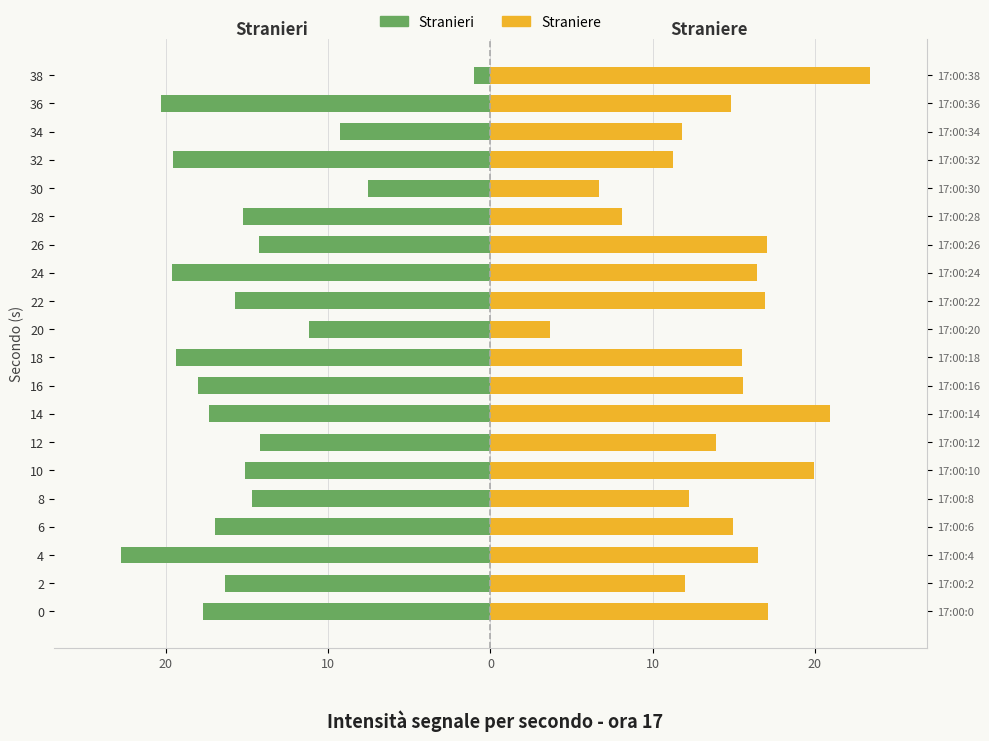

How many series are shown in this chart?

2